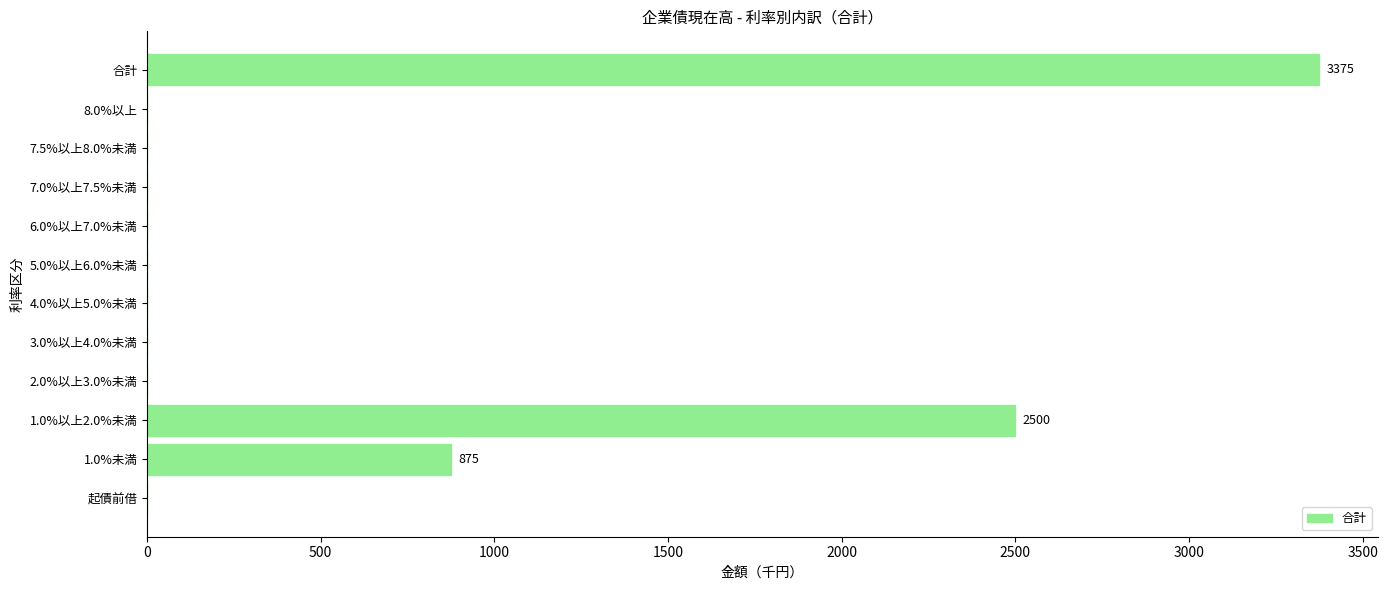

Reading top to bottom, what are all the values shown in this chart?

合計=3375	8.0%以上=0	7.5%以上8.0%未満=0	7.0%以上7.5%未満=0	6.0%以上7.0%未満=0	5.0%以上6.0%未満=0	4.0%以上5.0%未満=0	3.0%以上4.0%未満=0	2.0%以上3.0%未満=0	1.0%以上2.0%未満=2500	1.0%未満=875	起債前借=0